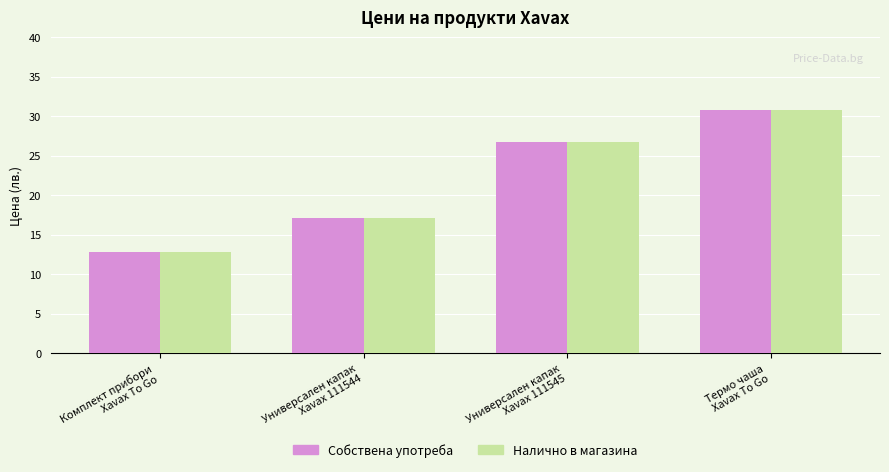

What value does the Собствена употреба series have at Универсален капак
Xavax 111545?

26.7